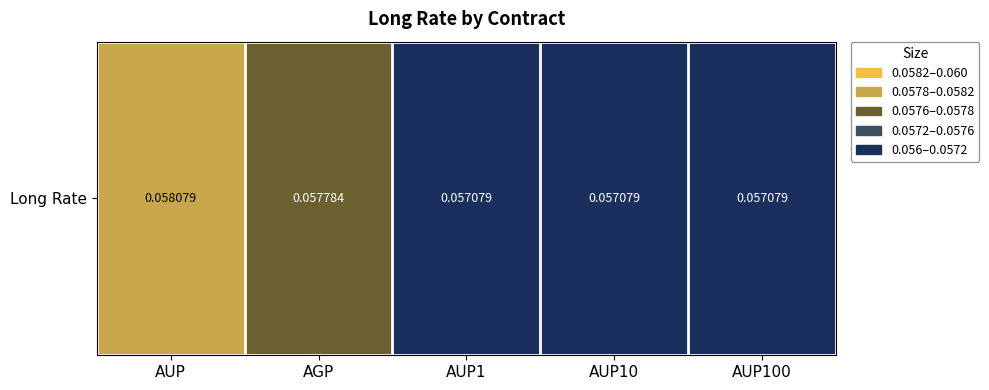

Which has a higher value, AUP10 or AGP?

AGP